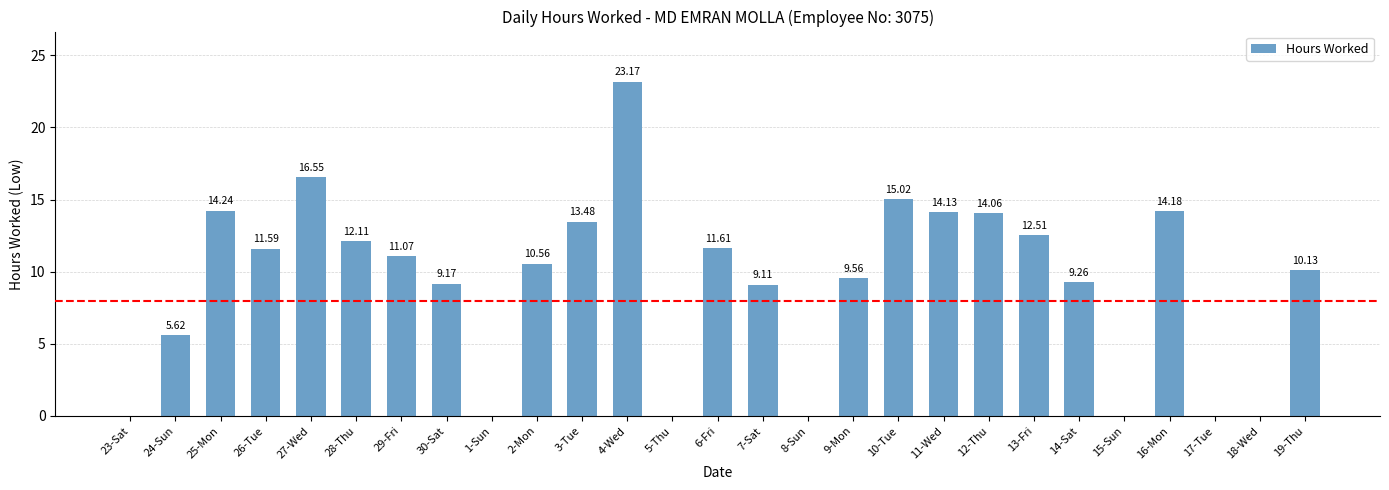

At which label does the data first exceed 10?

25-Mon